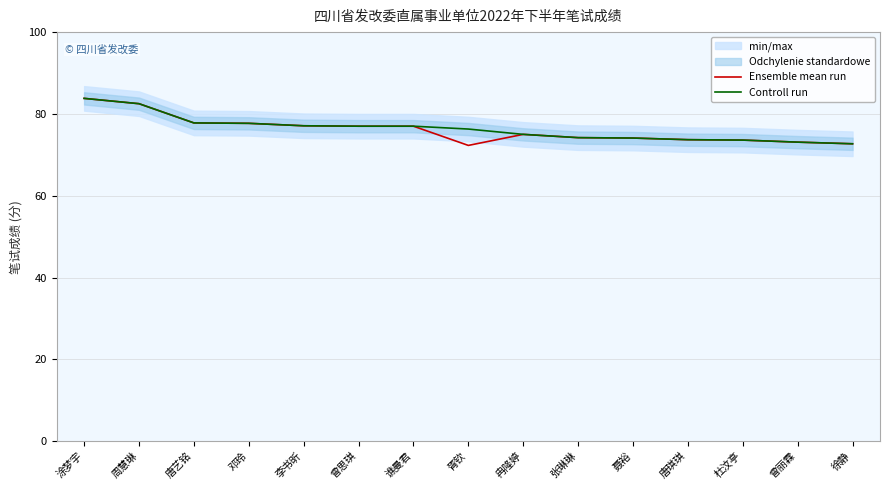

Is it true that Controll run equals 73.1 at 曾丽霖?

True